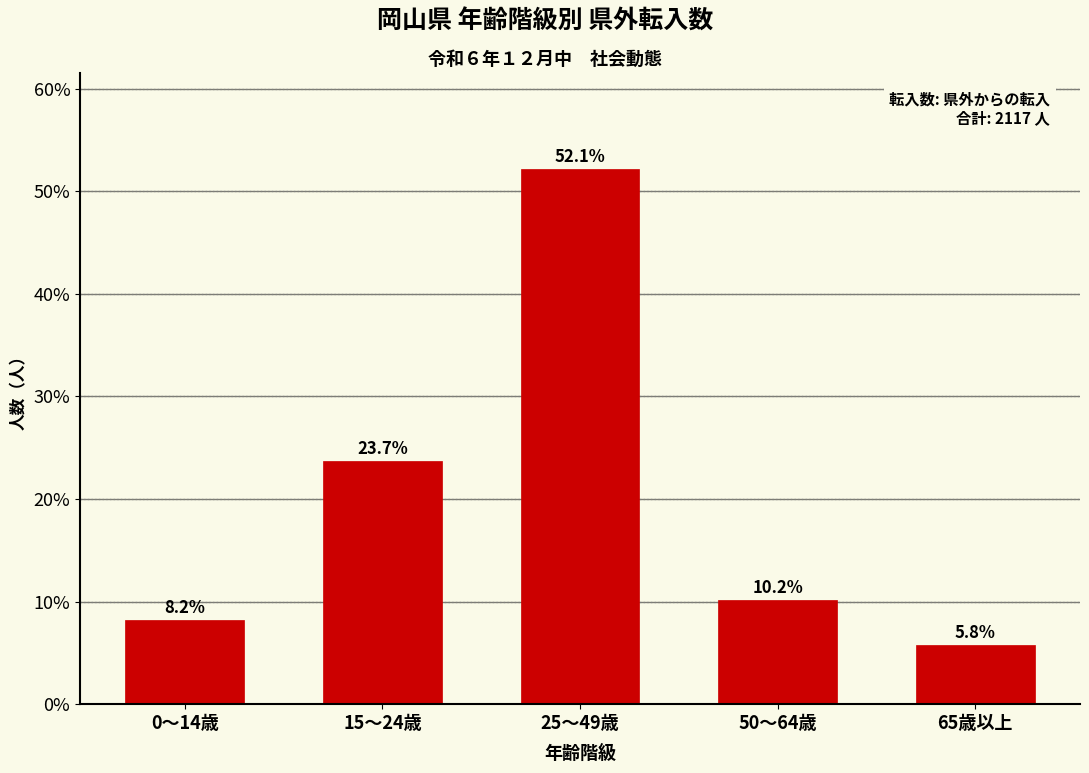

Reading left to right, what are all the values shown in this chart?

8.2	23.7	52.1	10.2	5.8